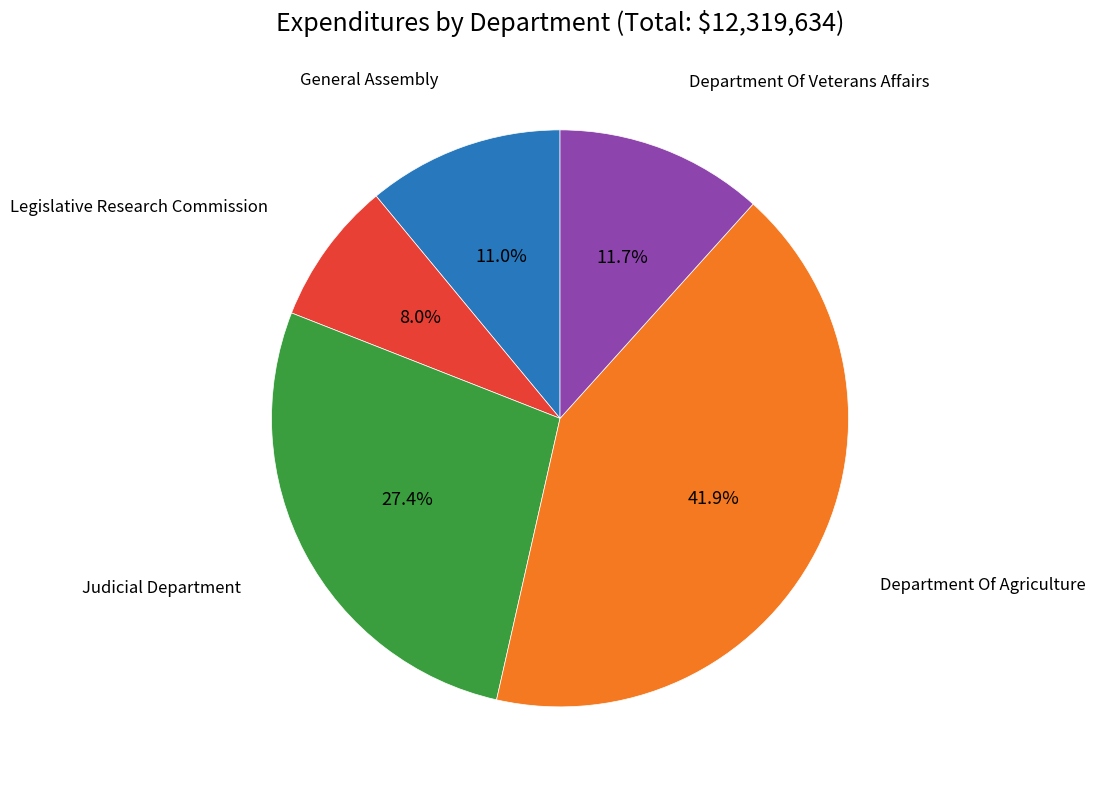

Does any single category account for the majority?

No